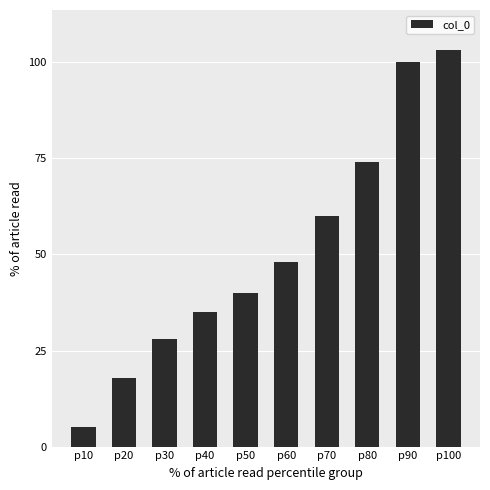

Does the chart contain any negative values?

No